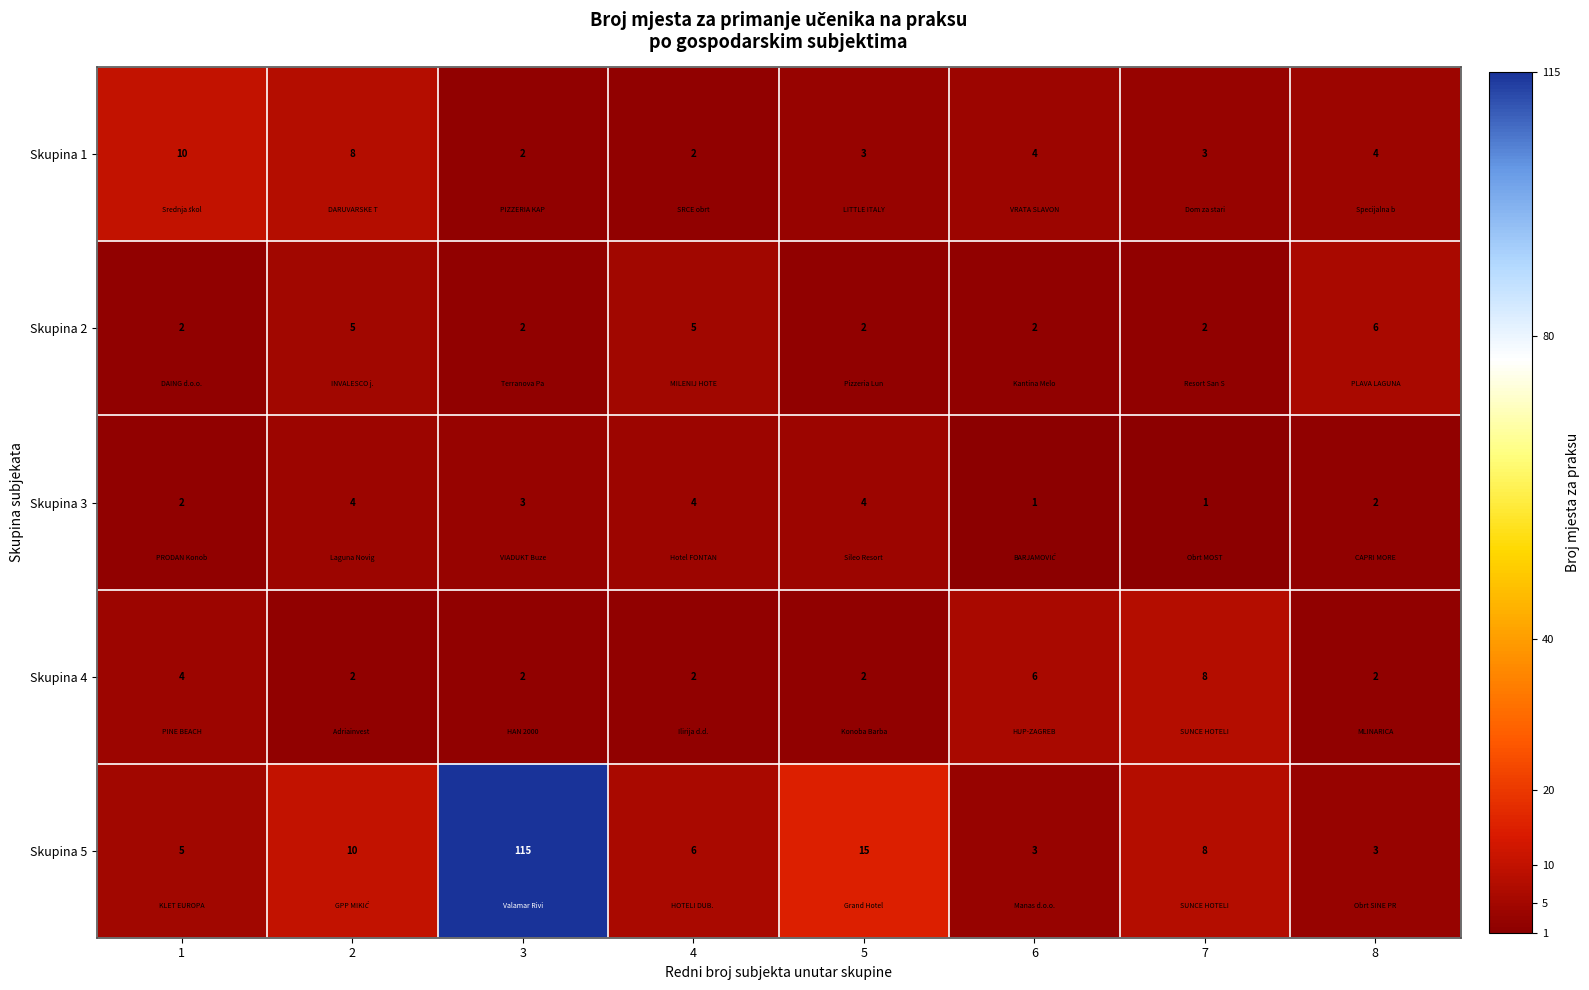

How many distinct data groups are displayed?

5